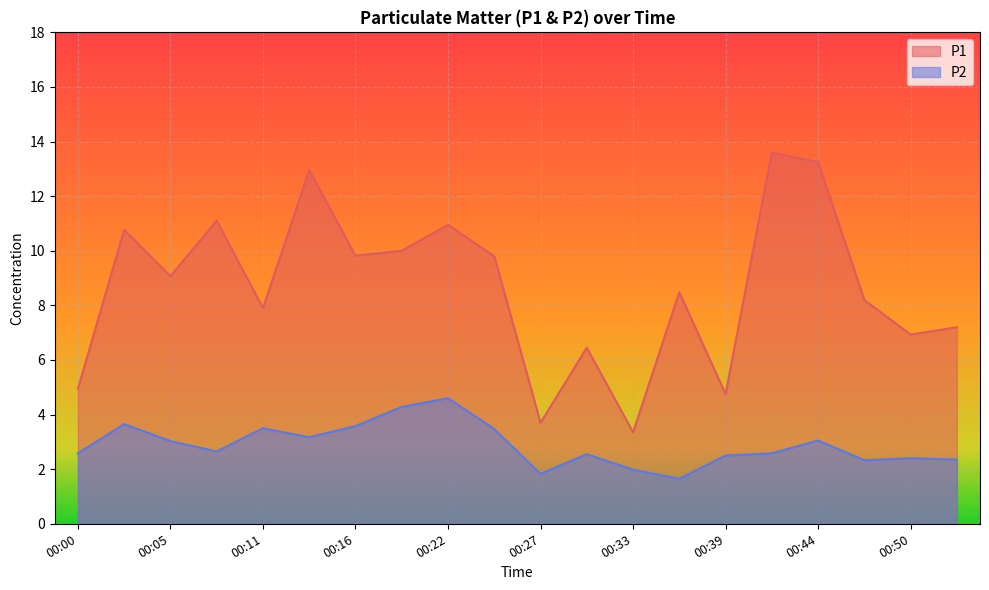

The P1 series shows 4.1 at 00:44. True or false?

False